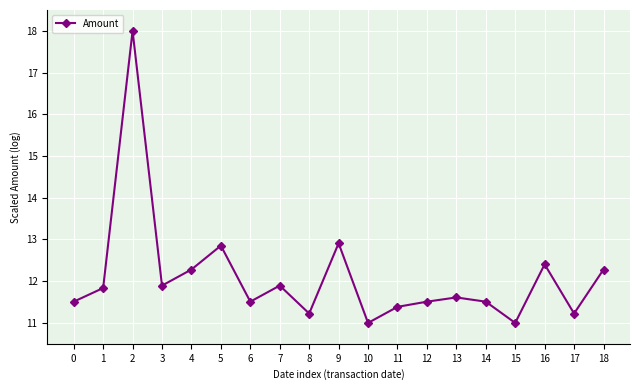

What is the minimum value shown in the chart?

11.0